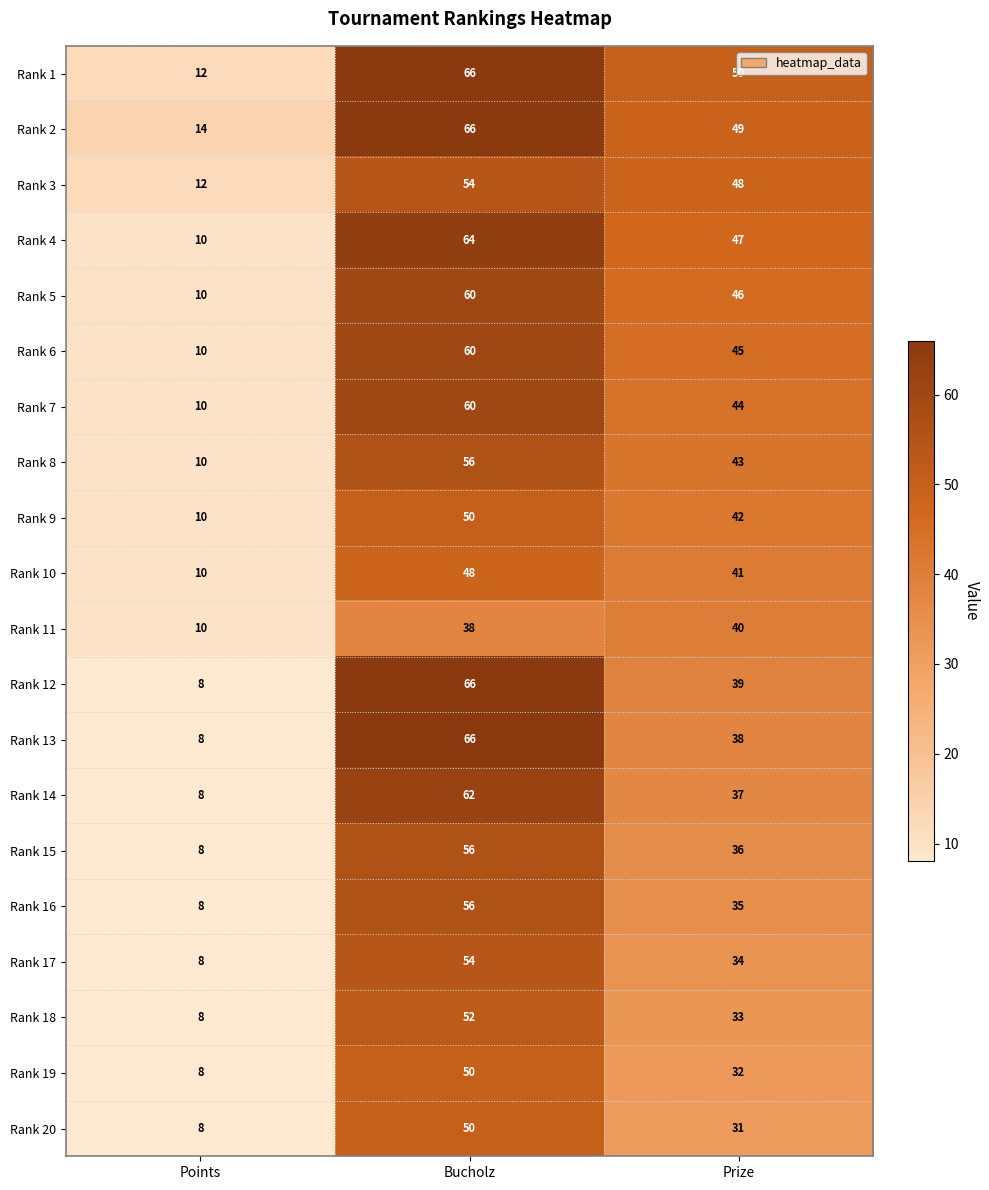

What is the approximate value of Rank 14 at Points, to the nearest 10?

10